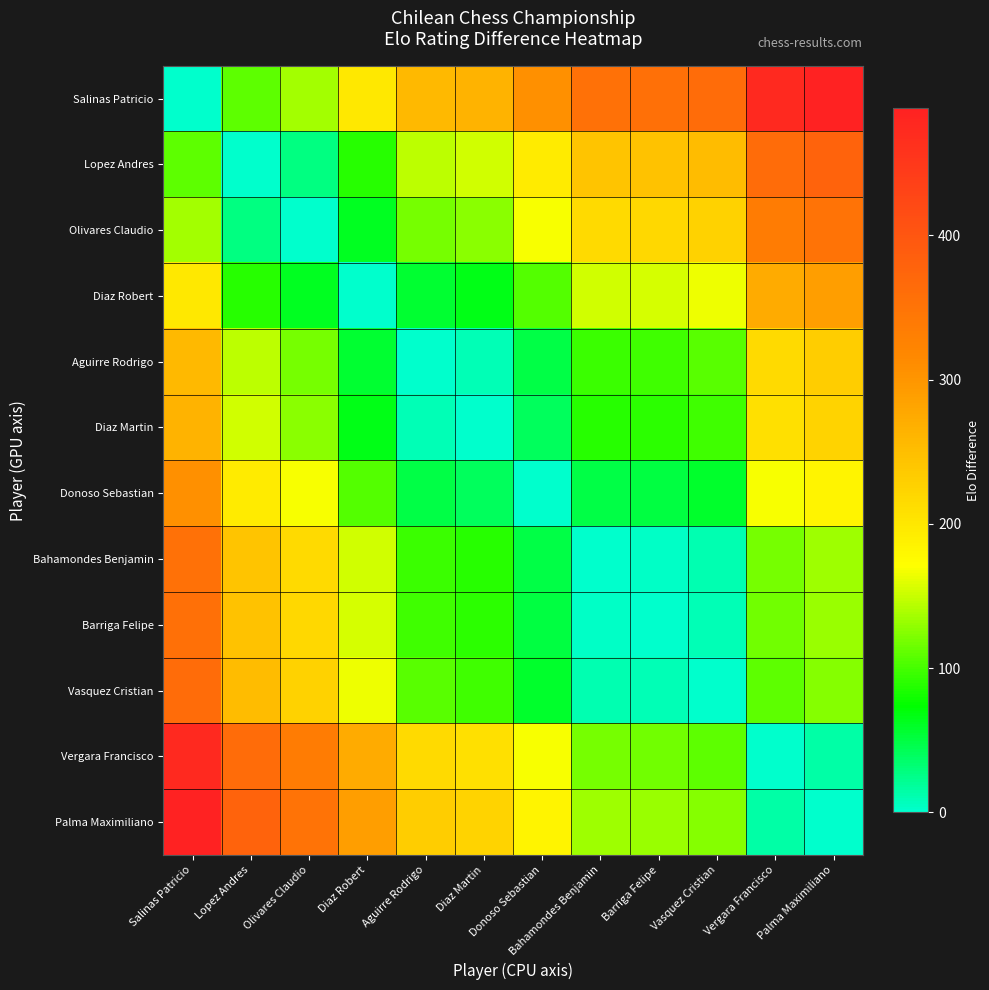

Which series has the largest range (max minus min)?

Salinas Patricio